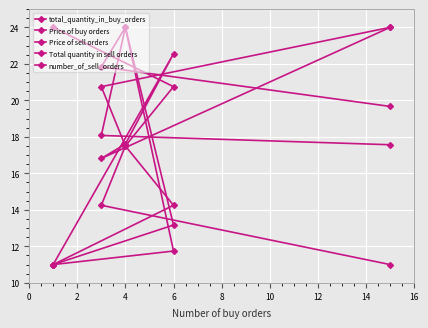

What is the minimum value shown in the chart?

11.0